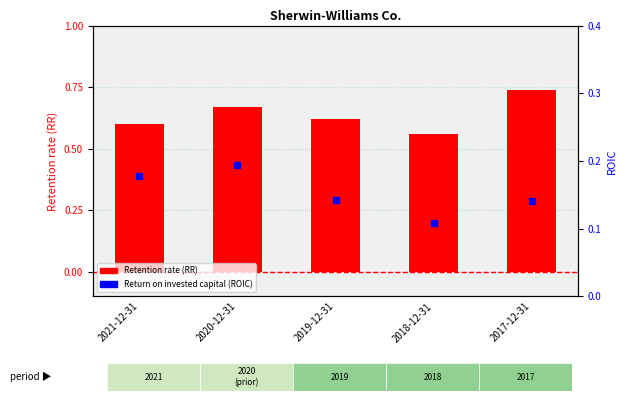

What is the total value across all series at 2017-12-31?

0.9